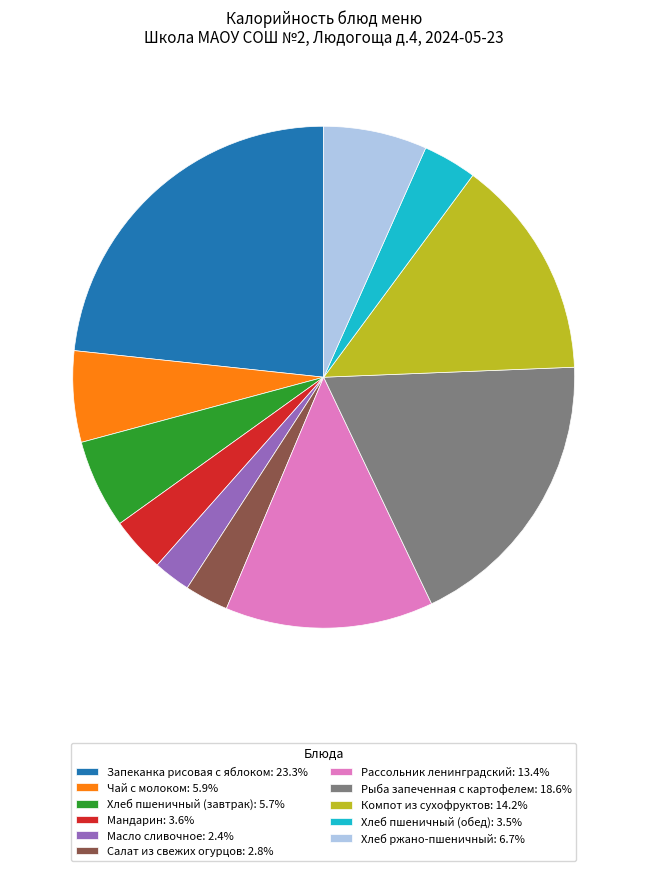

Combined, do Компот из сухофруктов: 14.2% and Чай с молоком: 5.9% account for over 50%?

No